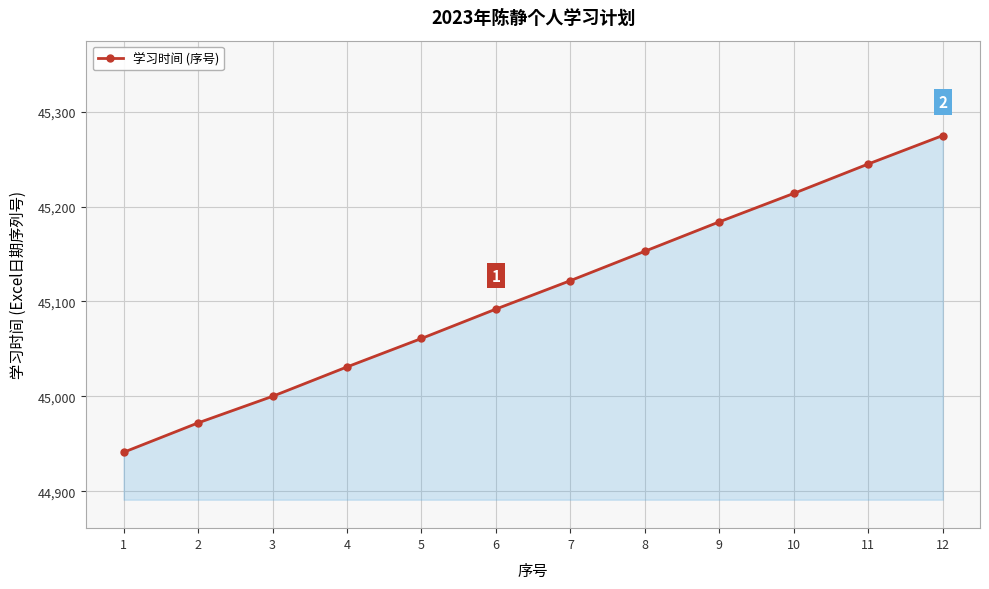

Between 2 and 7, which is larger?

7